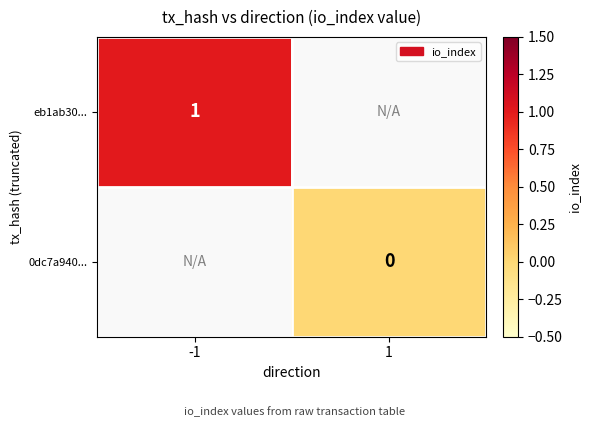

Between 1 and -1, which is larger?

-1